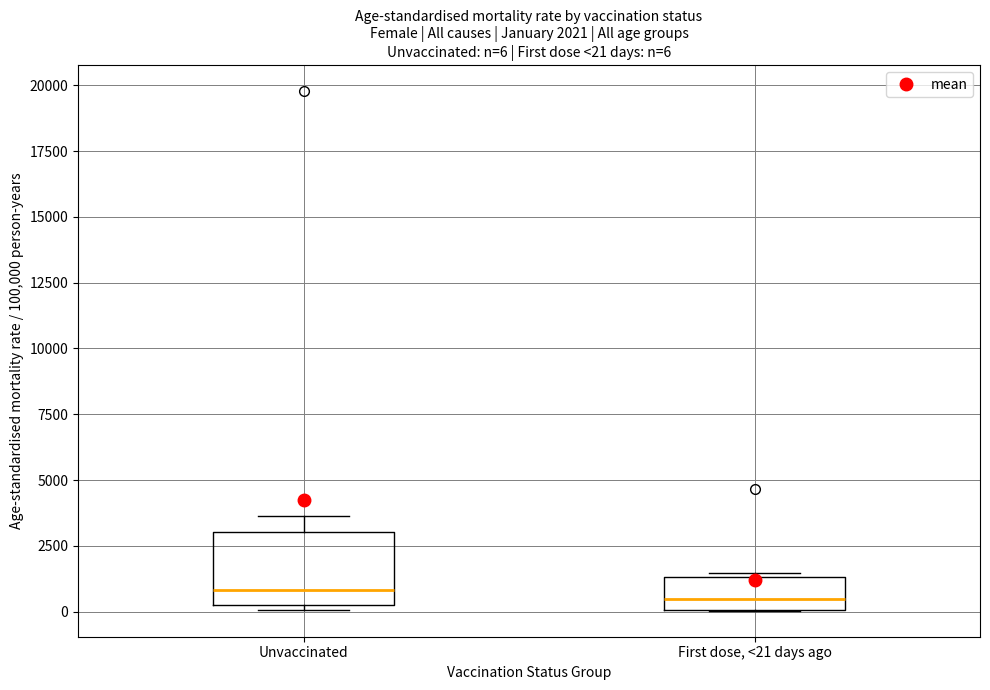

Which box is the tallest, from its lower edge to its upper edge?

Unvaccinated